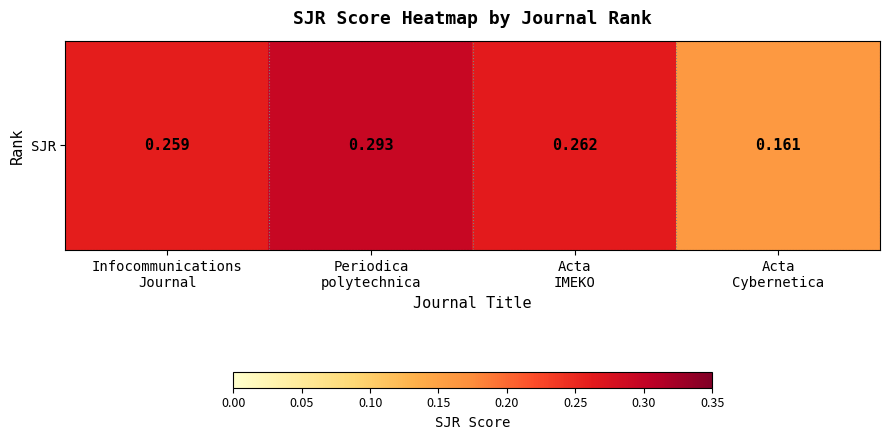

What is the difference between the maximum and minimum values?

0.1